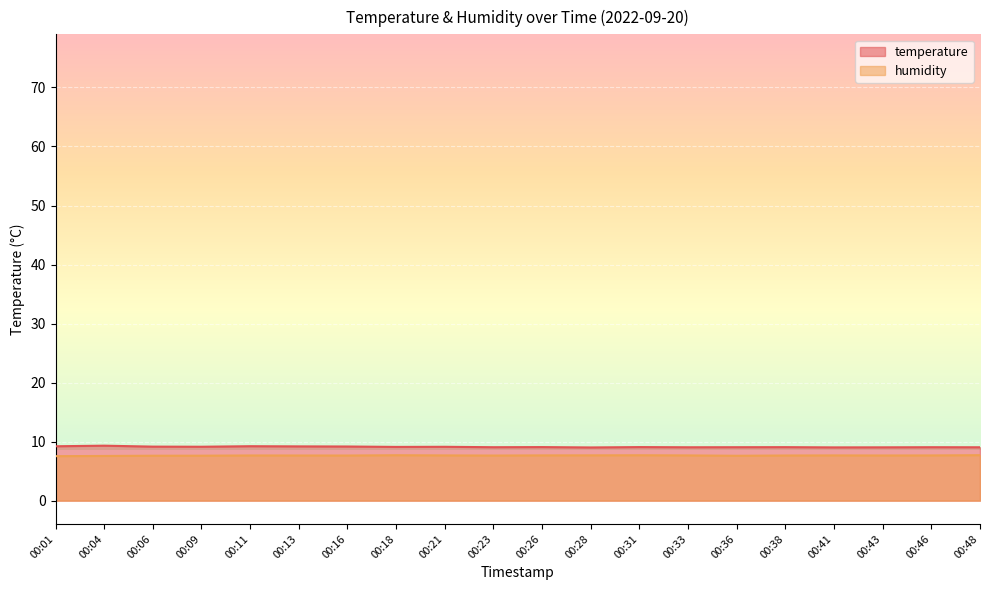

What is the smallest value displayed?

7.5